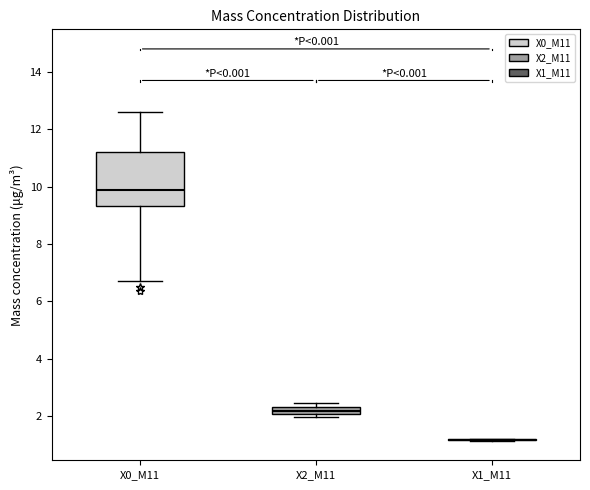

Comparing the boxes themselves (not the whiskers), which one is the tallest?

X0_M11